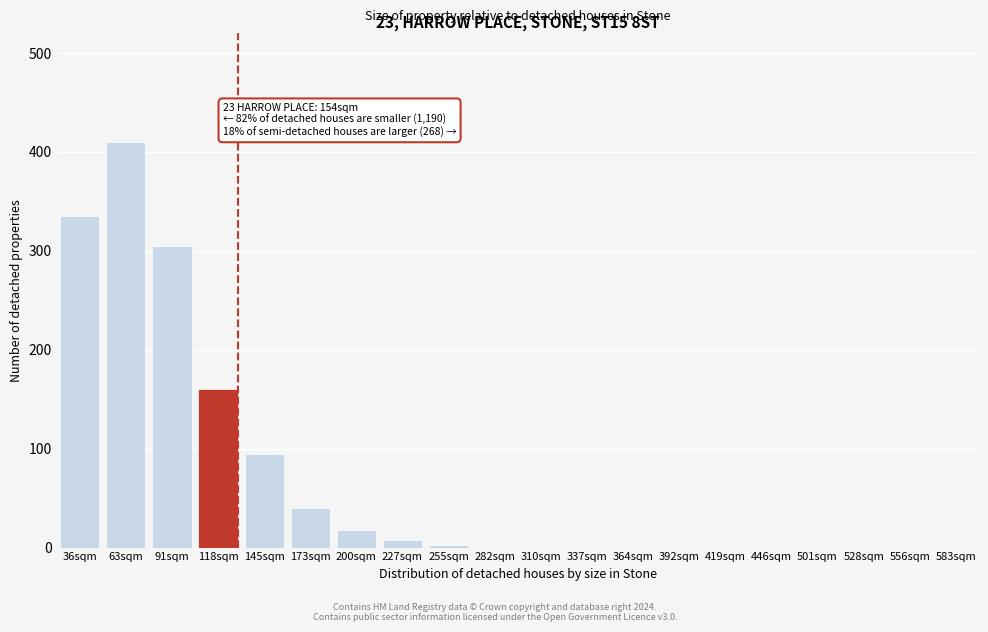

Where is the data nearest to the value 205?

118sqm